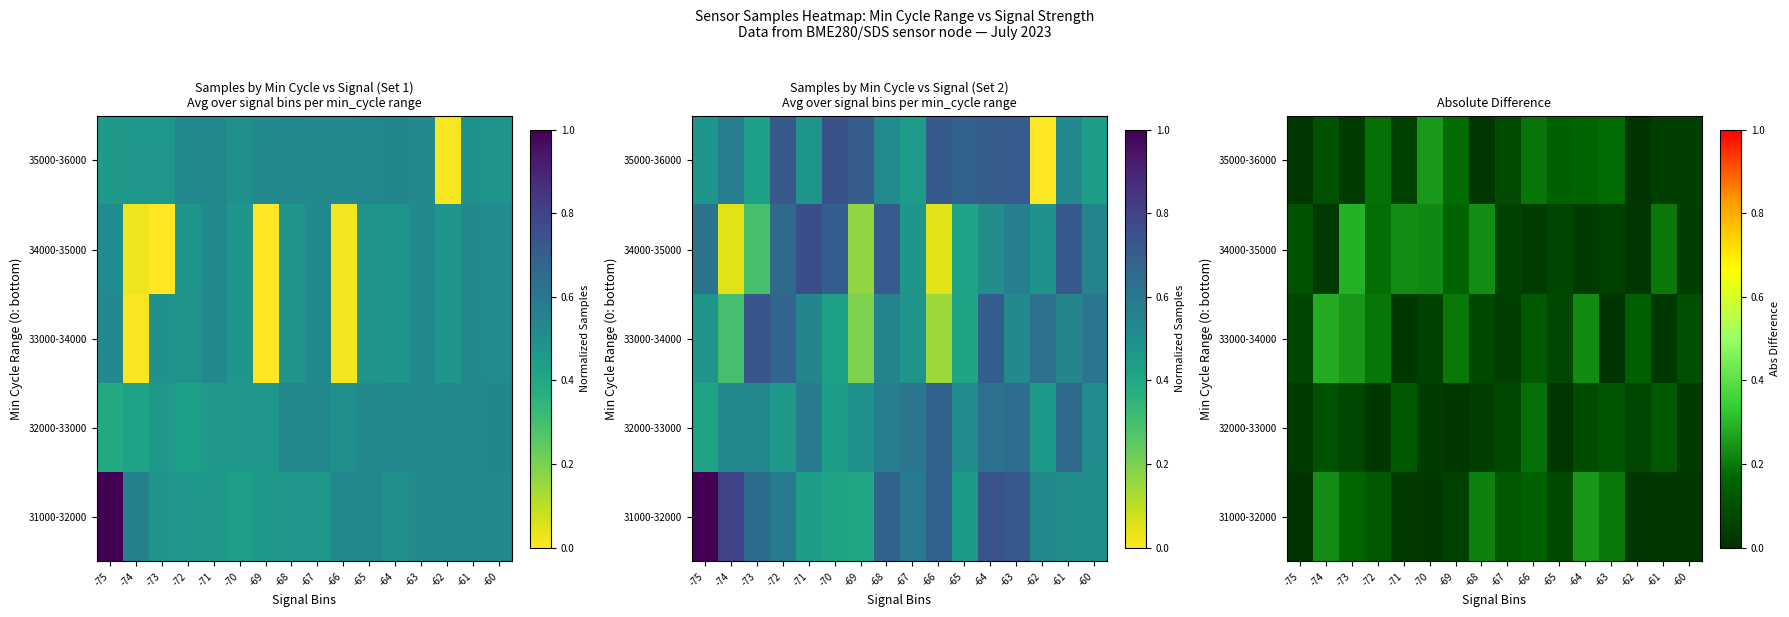

Rank the series at -64 from lowest to highest value.

34000-35000, 32000-33000, 35000-36000, 33000-34000, 31000-32000